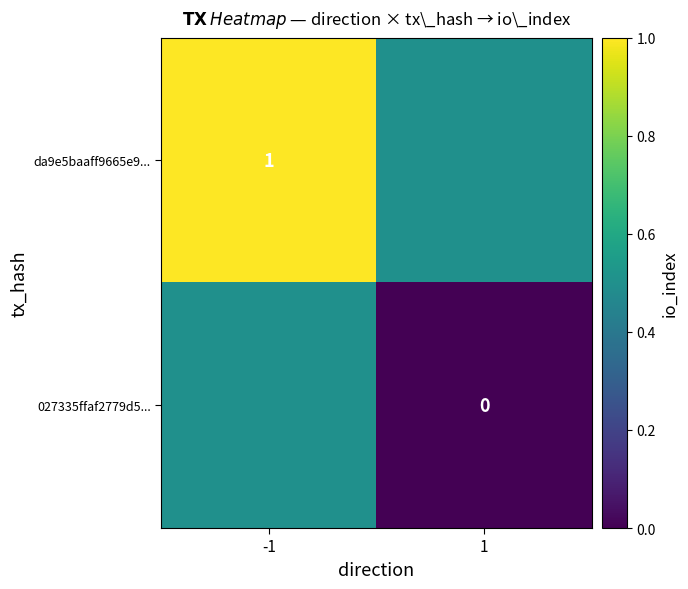

What is the sum of the da9e5baaff9665e9... values at 1 and -1?

1.5